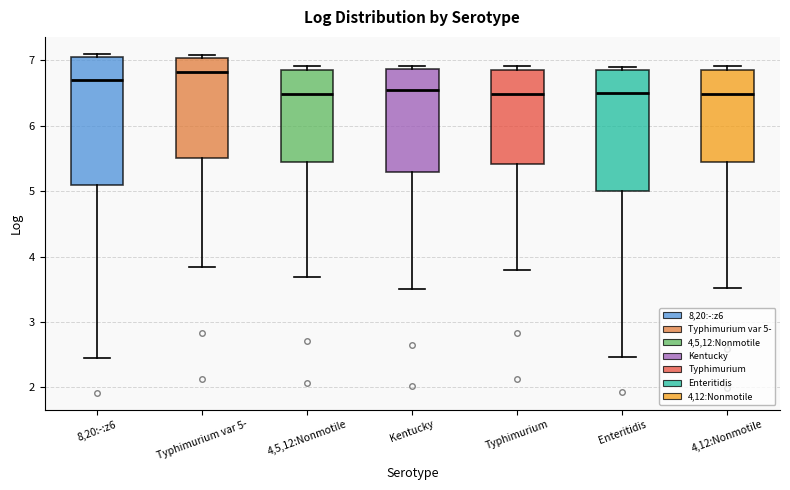

Reading left to right, transcribe this box plot: for each box, give where its median line is, the range the box spans, and where its two whiskers end, as read against the y-axis. The values are not printed on the chart, so give them approximately, as read against the axis.

8,20:-:z6: median 6.7, box 5.1 to 7.1, whiskers 2.5 to 7.1 (just above the box's upper edge)
Typhimurium var 5-: median 6.8, box 5.5 to 7.0, whiskers 3.8 to 7.1
4,5,12:Nonmotile: median 6.5, box 5.4 to 6.9, whiskers 3.7 to 6.9 (just above the box's upper edge)
Kentucky: median 6.6, box 5.3 to 6.9, whiskers 3.5 to 6.9 (just above the box's upper edge)
Typhimurium: median 6.5, box 5.4 to 6.9, whiskers 3.8 to 6.9 (just above the box's upper edge)
Enteritidis: median 6.5, box 5.0 to 6.9, whiskers 2.5 to 6.9 (just above the box's upper edge)
4,12:Nonmotile: median 6.5, box 5.4 to 6.9, whiskers 3.5 to 6.9 (just above the box's upper edge)